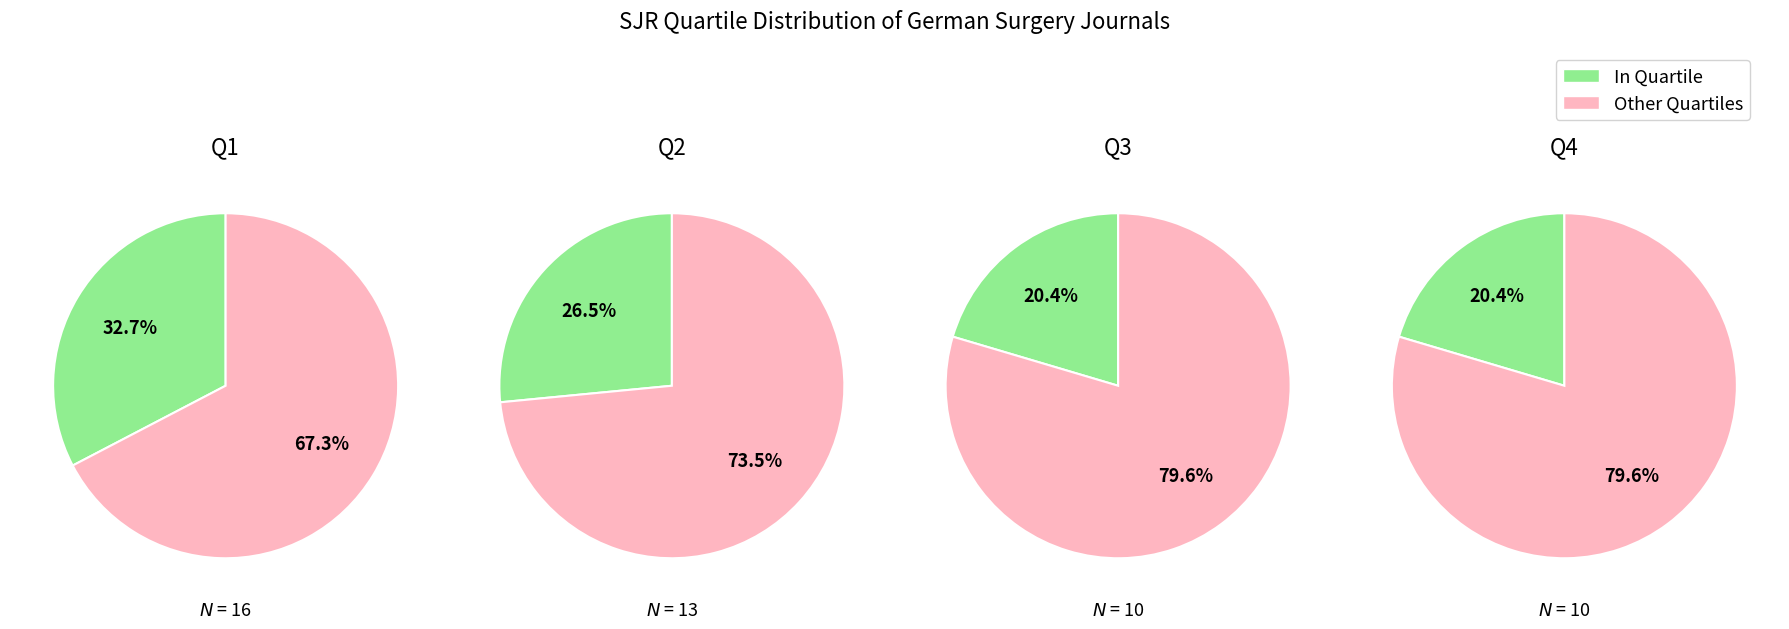

The Q4 slice represents 20% of the pie. True or false?

True